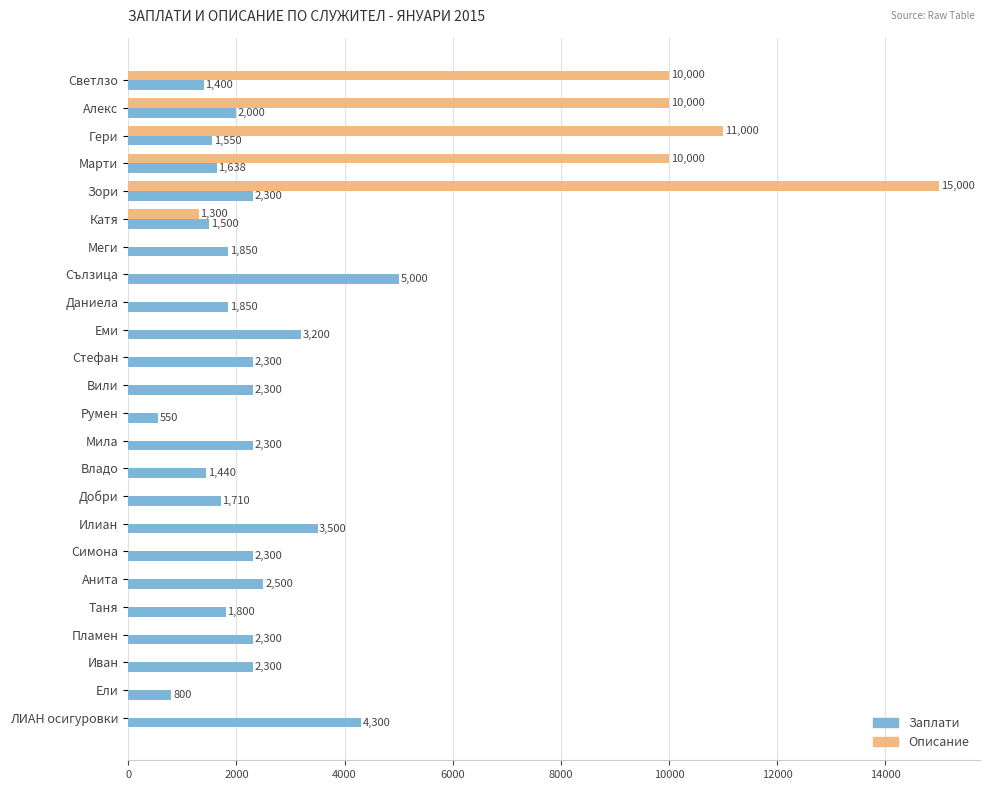

How many data points does each series have?

24